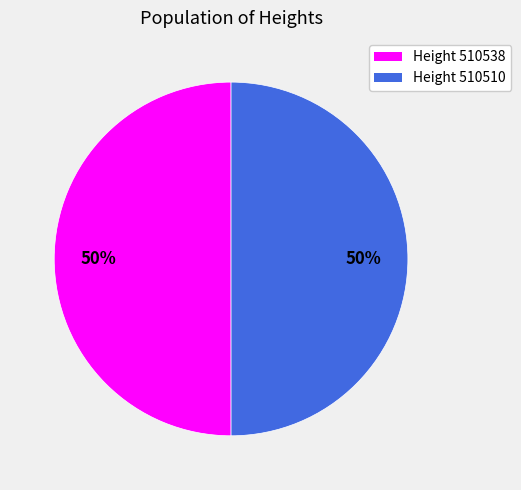

To the nearest percent, what is the average slice percentage?

50%